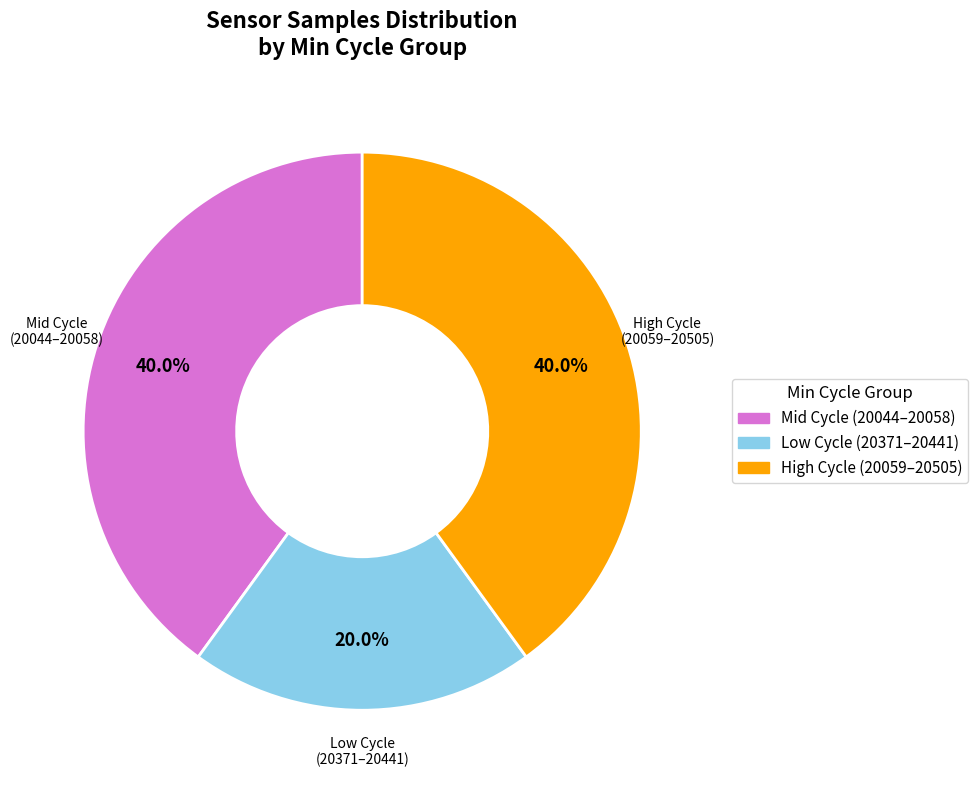

Does any single category account for the majority?

No